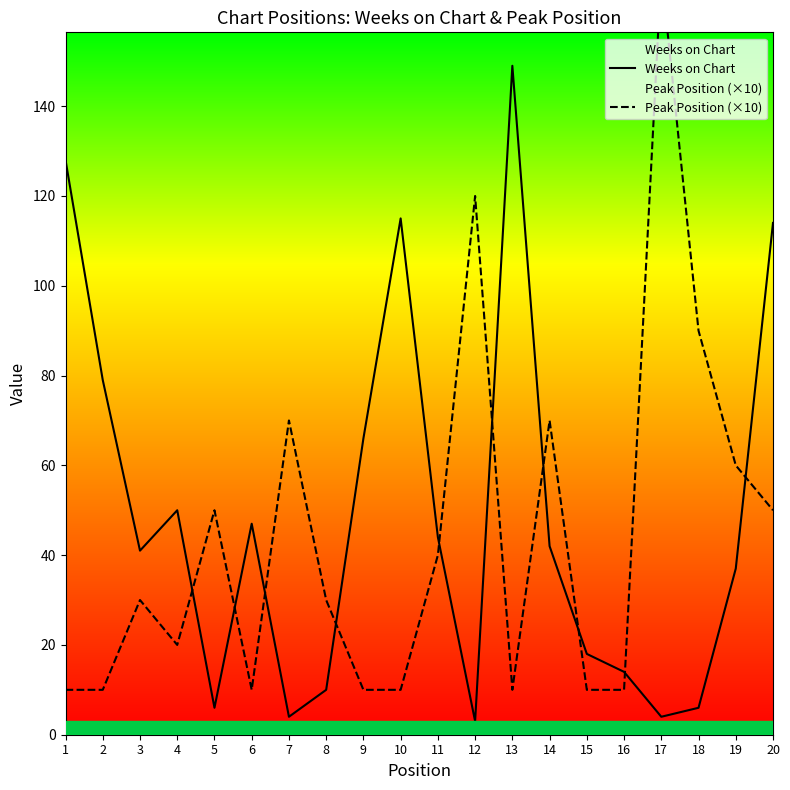

True or false: Weeks on Chart has a value of 128 at 1.

True